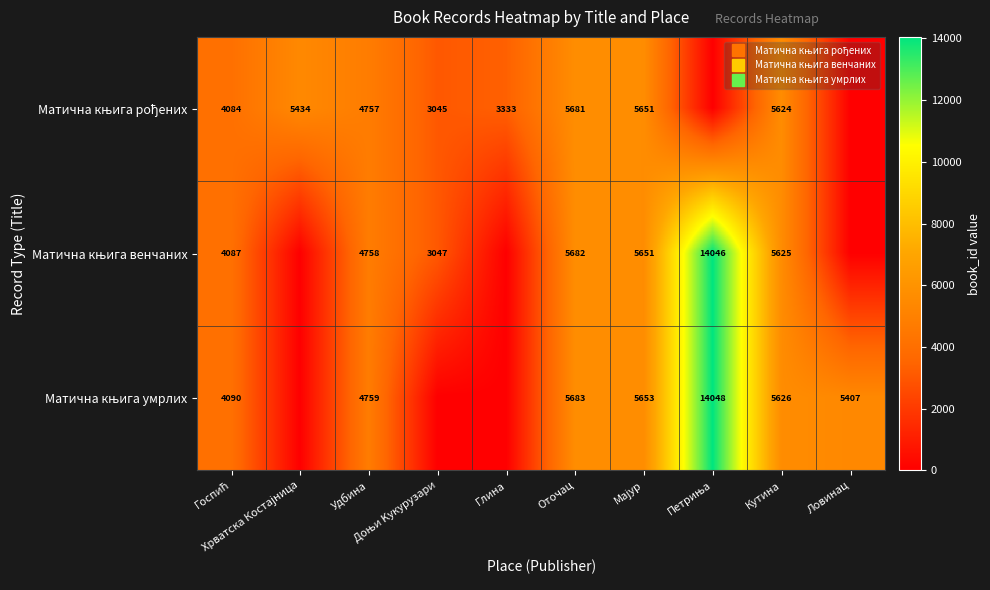

Between Удбина and Оточац, which series saw the biggest shift?

Матична књига рођених